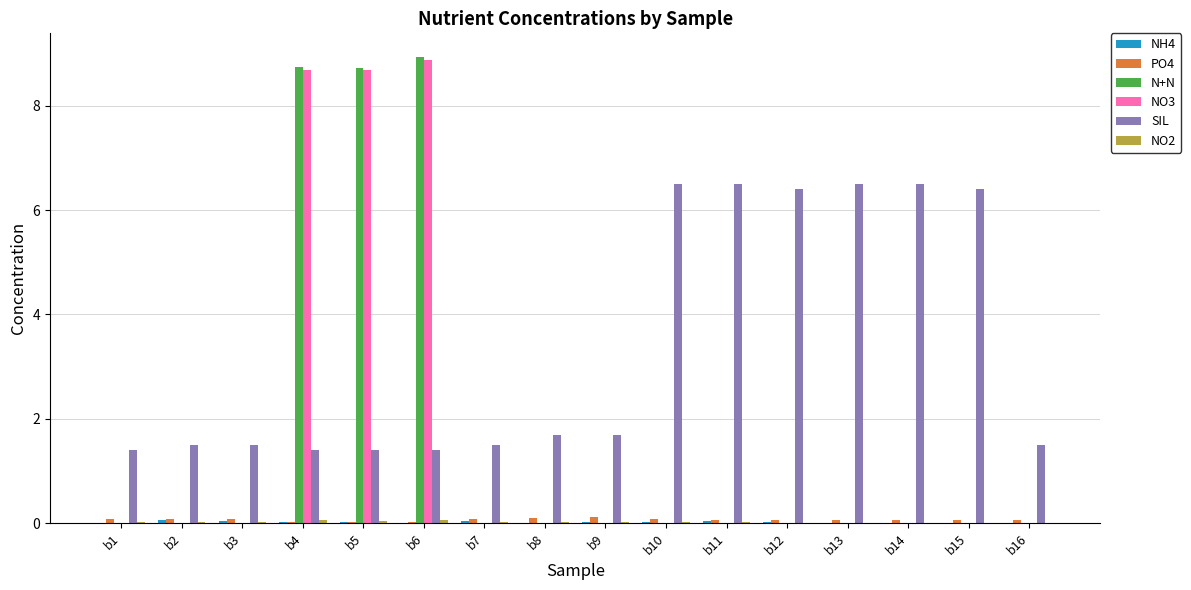

Is the value of NO3 at b15 greater than the value of PO4 at b7?

No